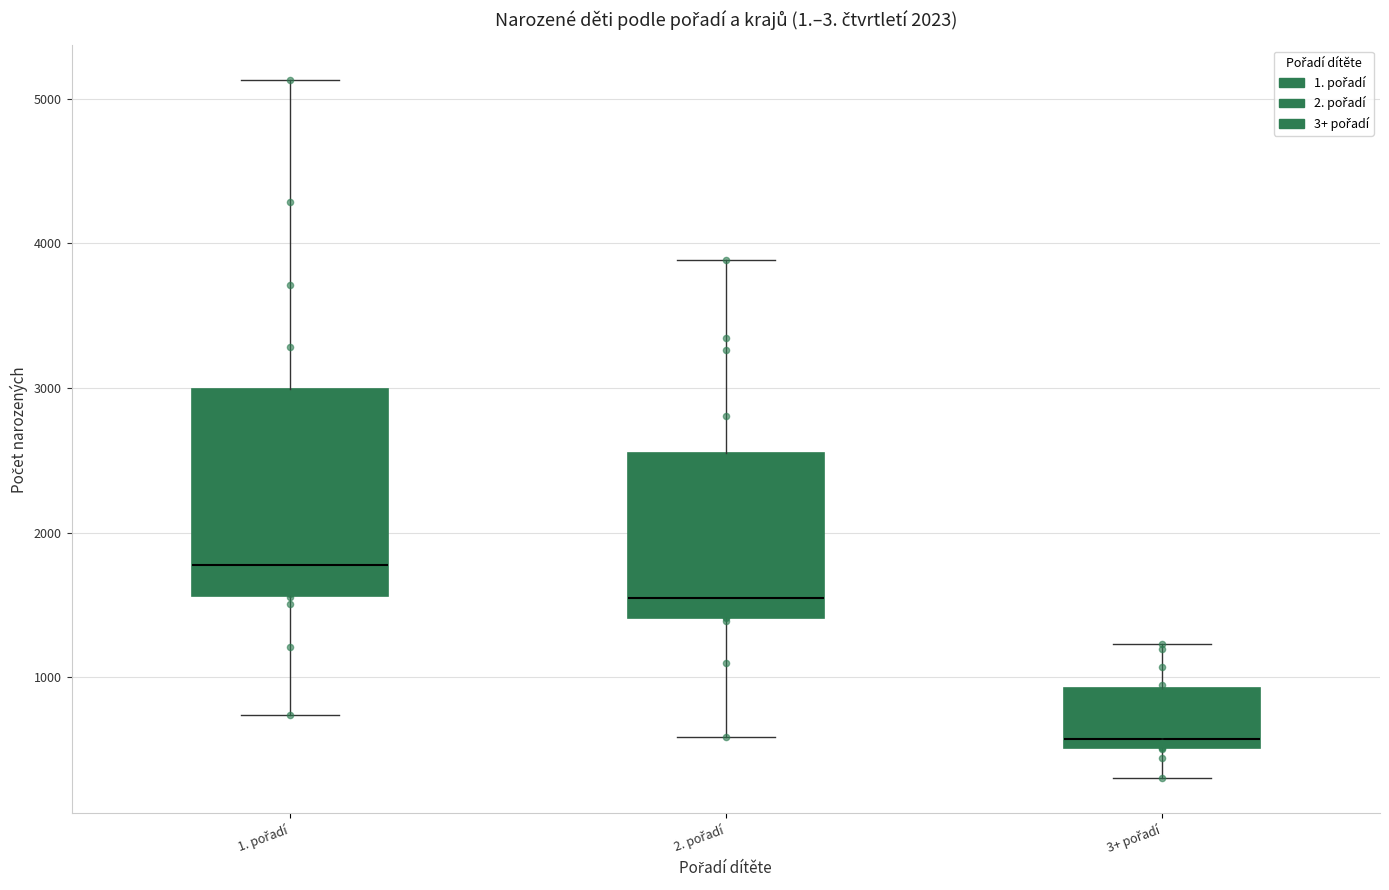

Which box is the tallest, from its lower edge to its upper edge?

1. pořadí